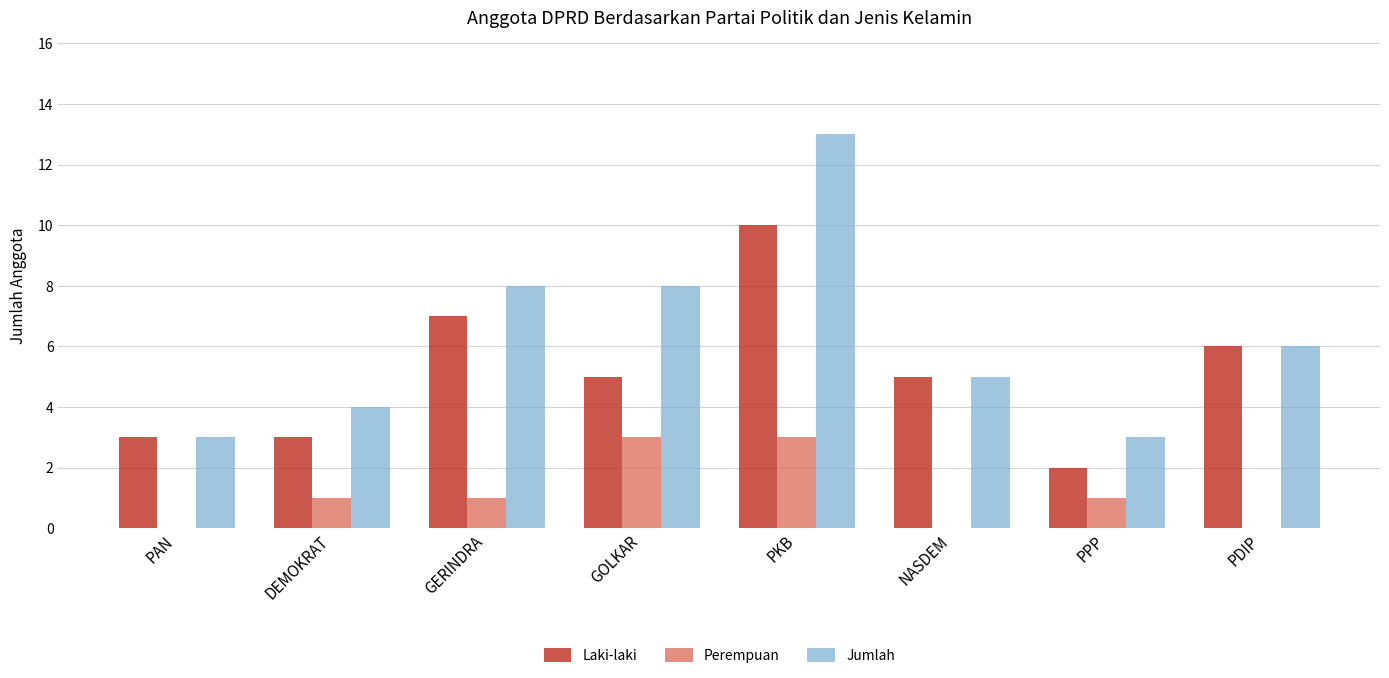

What is the spread (max minus min) of values at PAN?

3